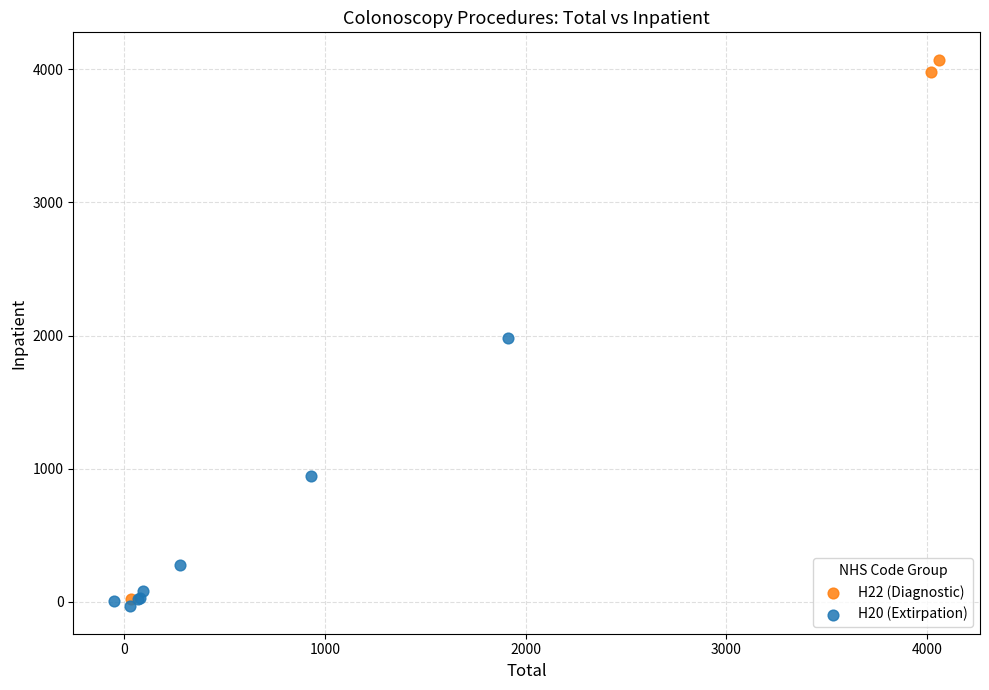

Which series has the largest Y range (max minus min)?

H22 (Diagnostic)